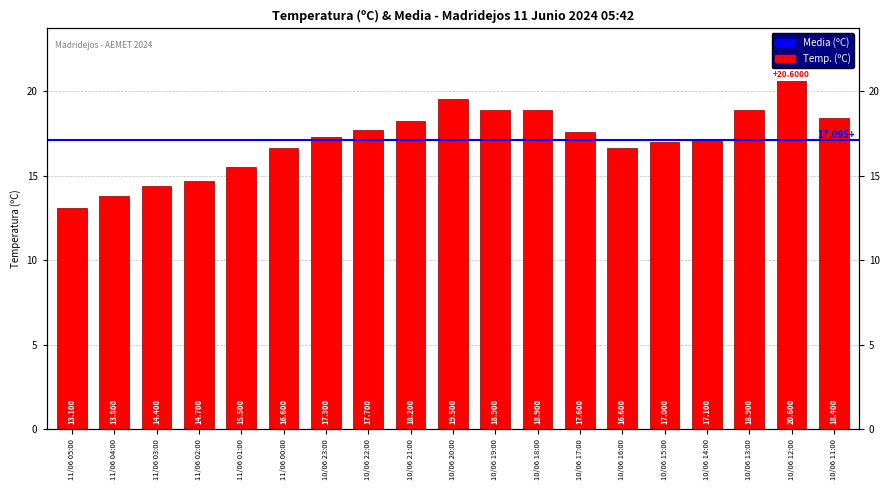

What is the sum of all values?

324.8